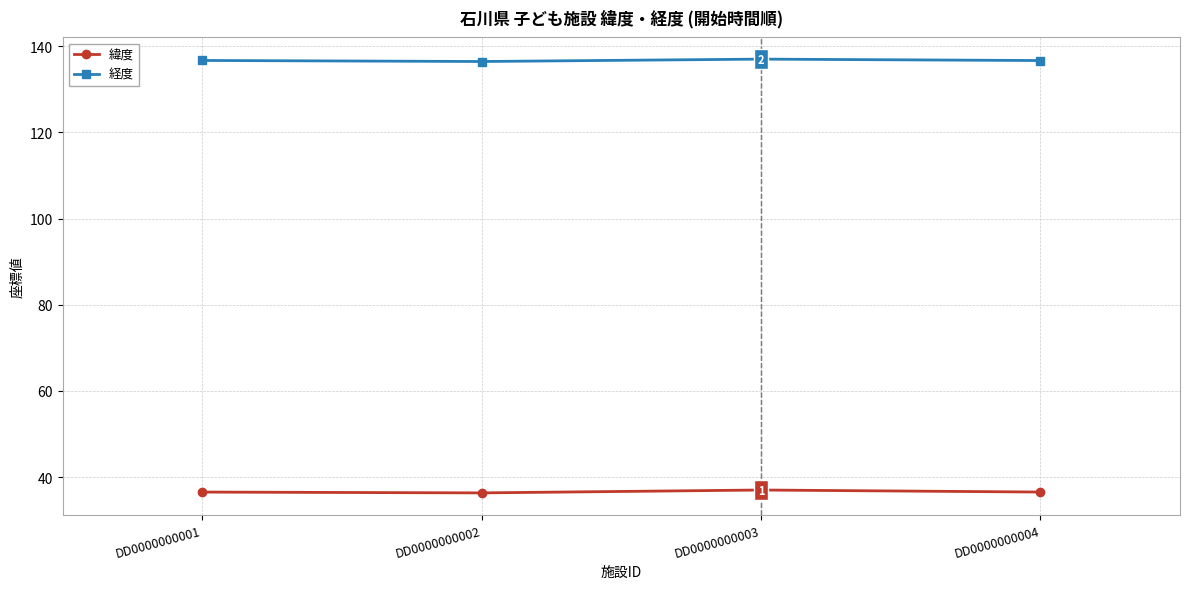

What is the spread (max minus min) of values at DD0000000001?

100.1